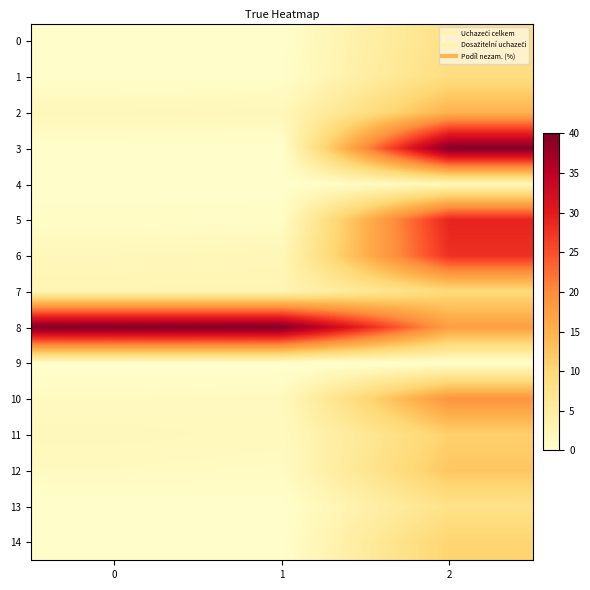

How many data points does each series have?

3